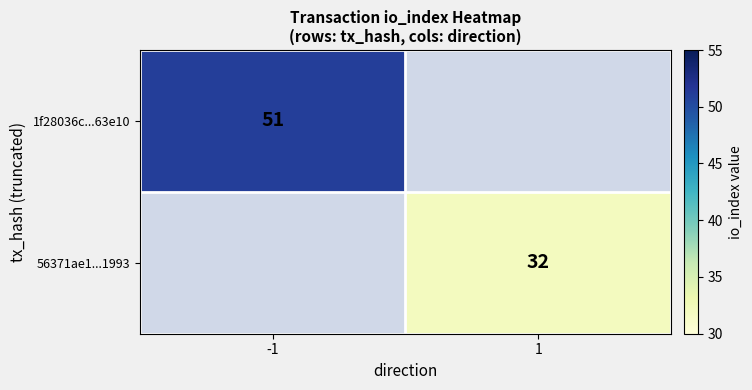

Rank the categories by 1f28036c...63e10 value from highest to lowest.

-1, 1